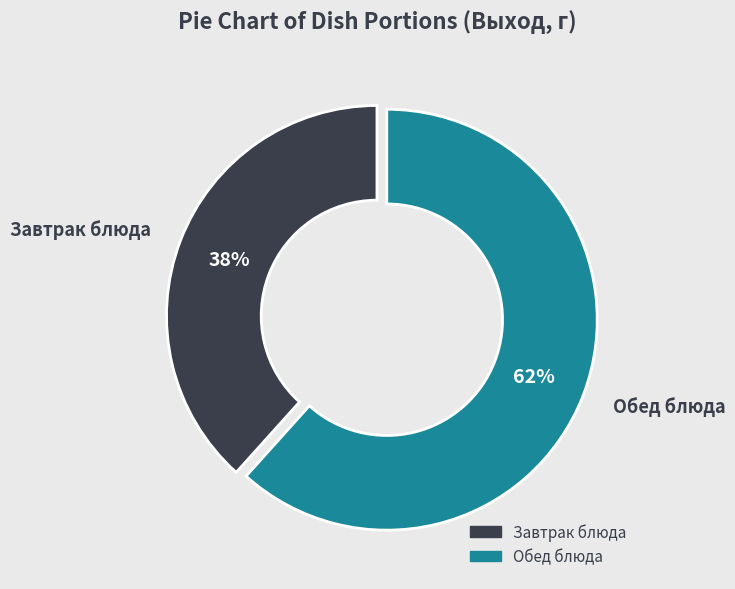

Does Обед блюда account for over 50% of the chart?

Yes